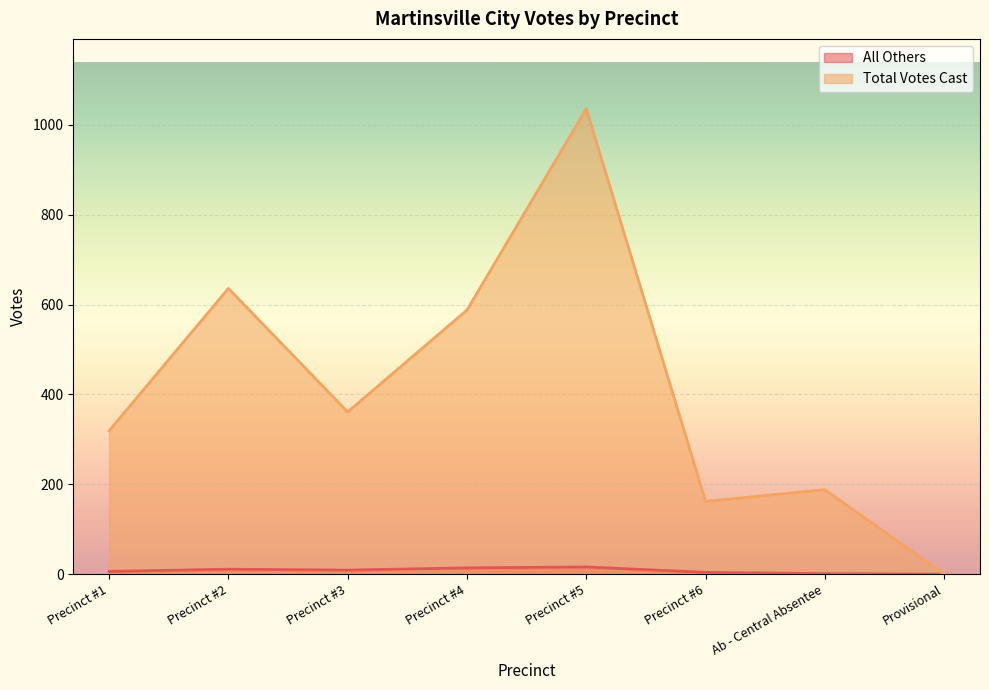

True or false: All Others has a value of 3 at Precinct #4.

False